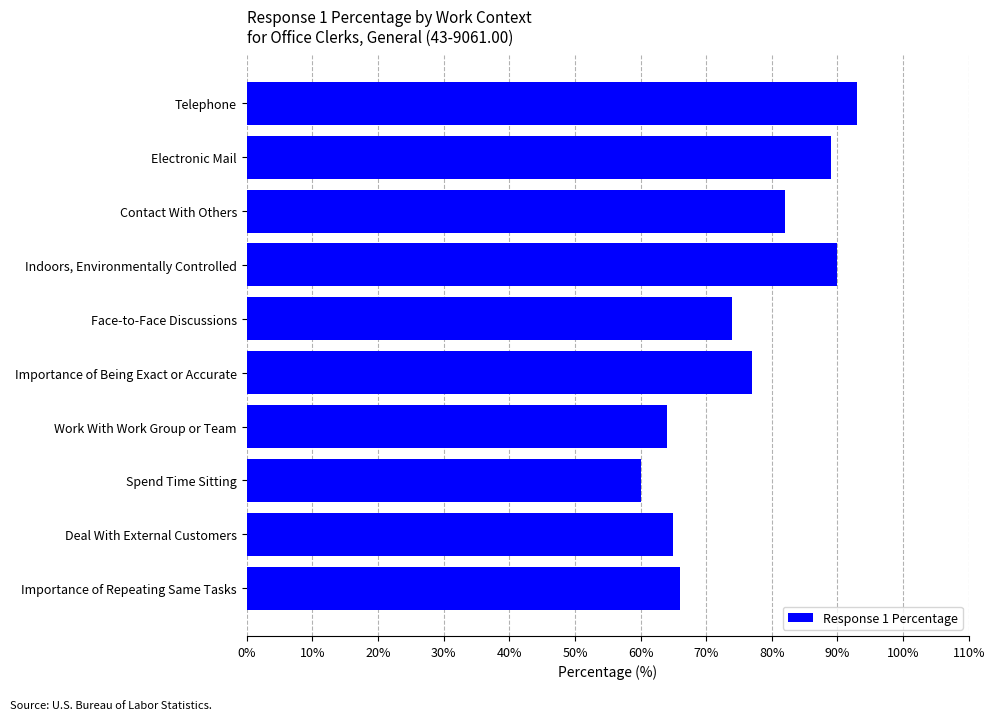

How many bars are there in total?

10